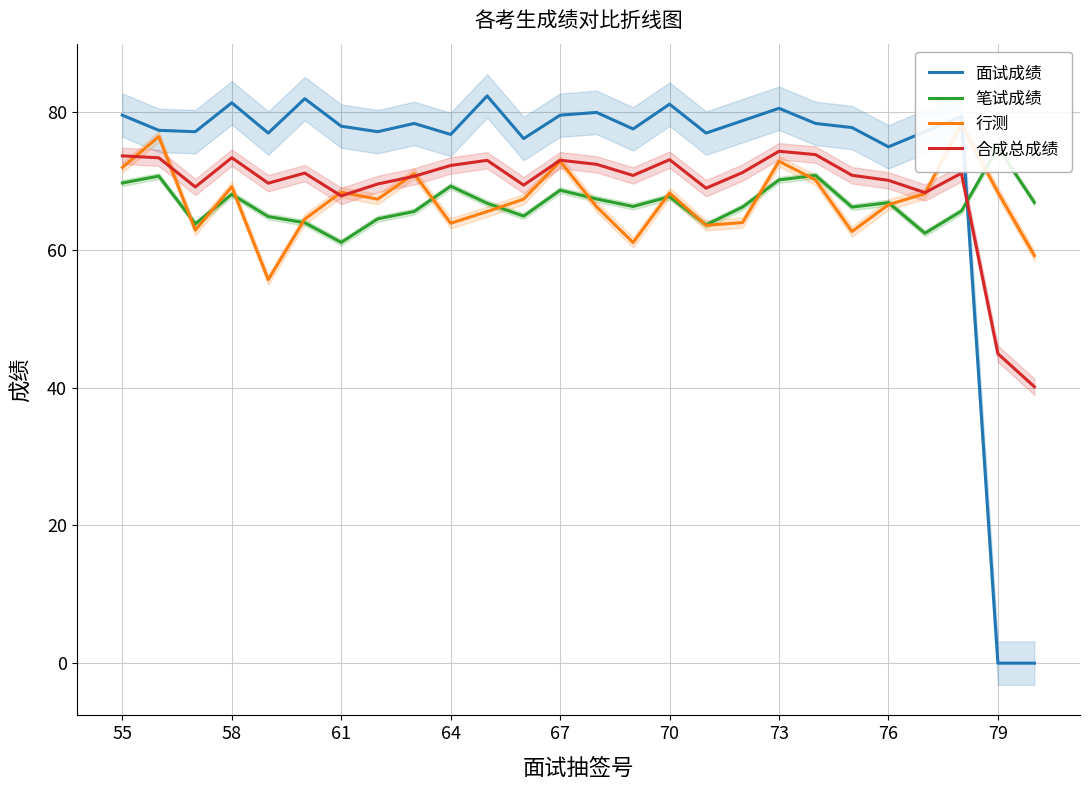

Which series has the widest spread of values?

面试成绩